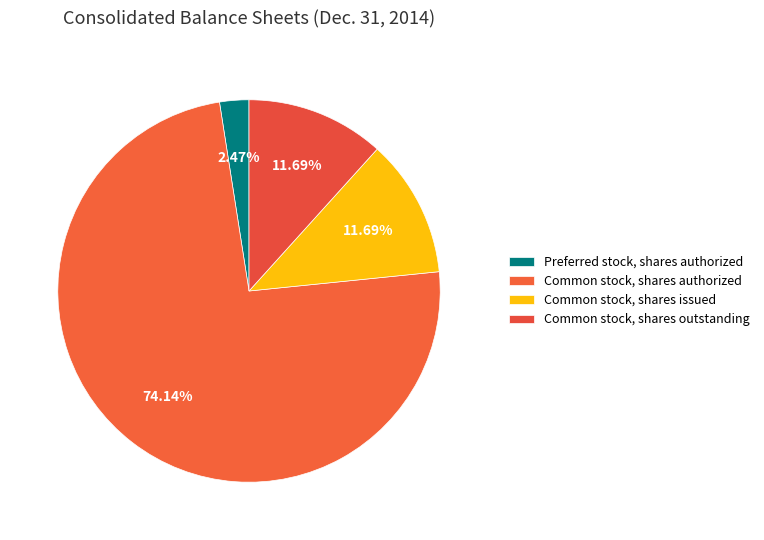

Which category has the smallest portion of the pie?

Preferred stock, shares authorized